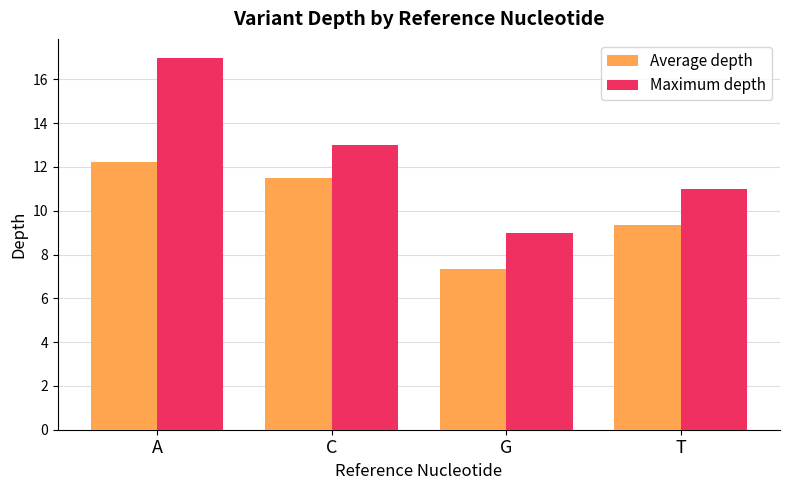

How many data points in Average depth are above 11?

2